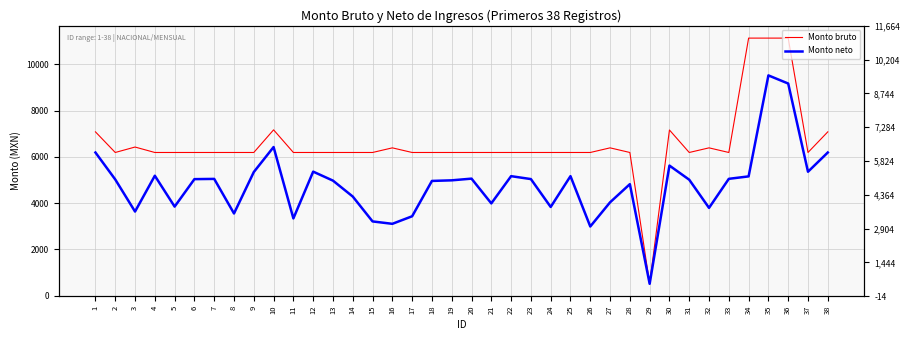

Which series has the largest range (max minus min)?

Monto bruto